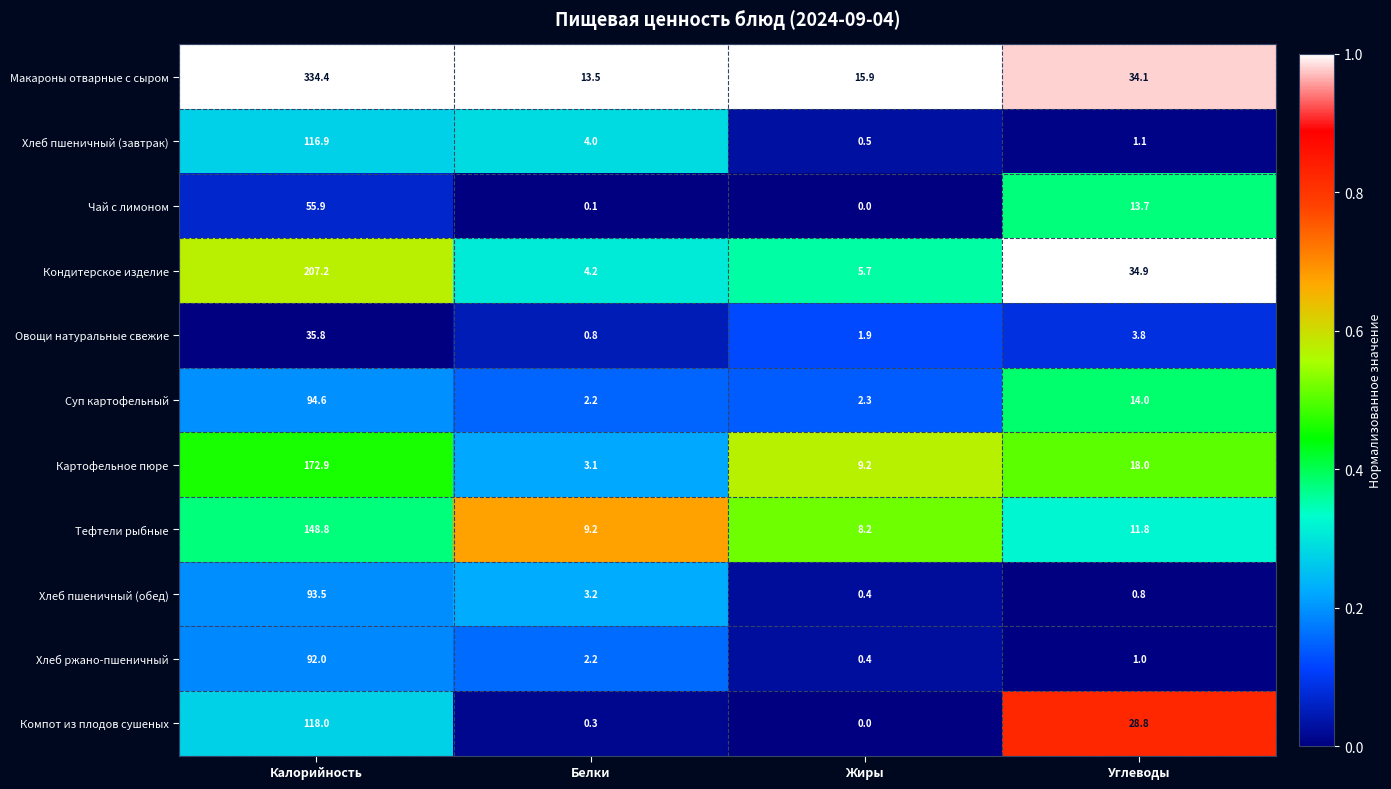

Which category has the highest value across all series?

Калорийность